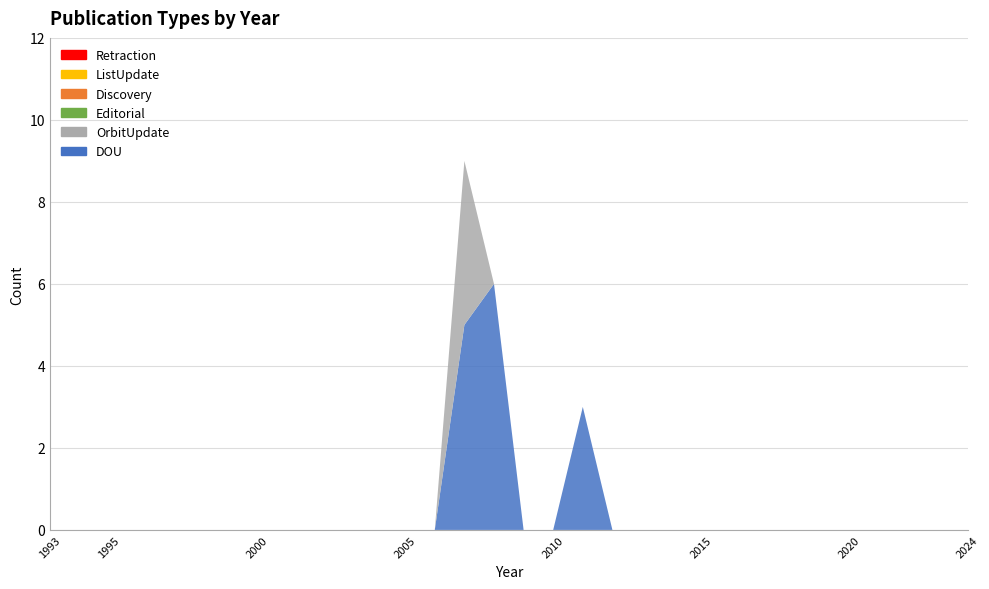

Reading left to right, transcribe all the data shown in this chart.

DOU: 1993=0	1994=0	1995=0	1996=0	1997=0	1998=0	1999=0	2000=0	2001=0	2002=0	2003=0	2004=0	2005=0	2006=0	2007=5	2008=6	2009=0	2010=0	2011=3	2012=0	2013=0	2014=0	2015=0	2016=0	2017=0	2018=0	2019=0	2020=0	2021=0	2022=0	2023=0	2024=0
OrbitUpdate: 1993=0	1994=0	1995=0	1996=0	1997=0	1998=0	1999=0	2000=0	2001=0	2002=0	2003=0	2004=0	2005=0	2006=0	2007=4	2008=0	2009=0	2010=0	2011=0	2012=0	2013=0	2014=0	2015=0	2016=0	2017=0	2018=0	2019=0	2020=0	2021=0	2022=0	2023=0	2024=0
Editorial: 1993=0	1994=0	1995=0	1996=0	1997=0	1998=0	1999=0	2000=0	2001=0	2002=0	2003=0	2004=0	2005=0	2006=0	2007=0	2008=0	2009=0	2010=0	2011=0	2012=0	2013=0	2014=0	2015=0	2016=0	2017=0	2018=0	2019=0	2020=0	2021=0	2022=0	2023=0	2024=0
Discovery: 1993=0	1994=0	1995=0	1996=0	1997=0	1998=0	1999=0	2000=0	2001=0	2002=0	2003=0	2004=0	2005=0	2006=0	2007=0	2008=0	2009=0	2010=0	2011=0	2012=0	2013=0	2014=0	2015=0	2016=0	2017=0	2018=0	2019=0	2020=0	2021=0	2022=0	2023=0	2024=0
ListUpdate: 1993=0	1994=0	1995=0	1996=0	1997=0	1998=0	1999=0	2000=0	2001=0	2002=0	2003=0	2004=0	2005=0	2006=0	2007=0	2008=0	2009=0	2010=0	2011=0	2012=0	2013=0	2014=0	2015=0	2016=0	2017=0	2018=0	2019=0	2020=0	2021=0	2022=0	2023=0	2024=0
Retraction: 1993=0	1994=0	1995=0	1996=0	1997=0	1998=0	1999=0	2000=0	2001=0	2002=0	2003=0	2004=0	2005=0	2006=0	2007=0	2008=0	2009=0	2010=0	2011=0	2012=0	2013=0	2014=0	2015=0	2016=0	2017=0	2018=0	2019=0	2020=0	2021=0	2022=0	2023=0	2024=0